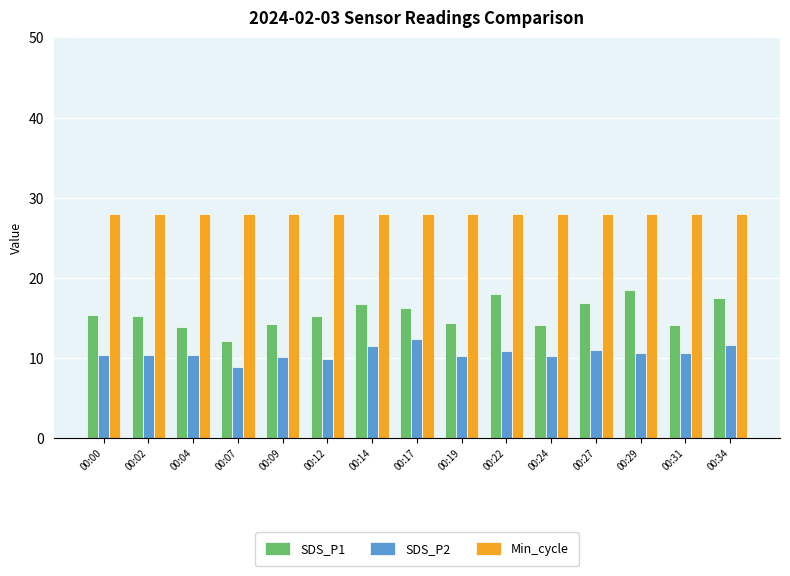

List the series in order of their peak value, lowest first.

SDS_P2, SDS_P1, Min_cycle